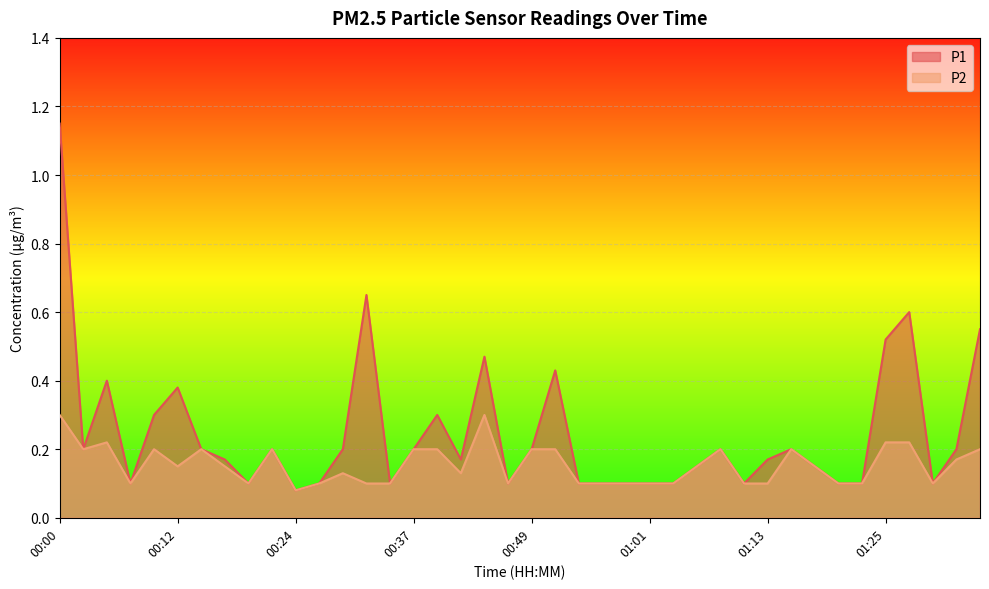

What position from the left is 00:46?

20